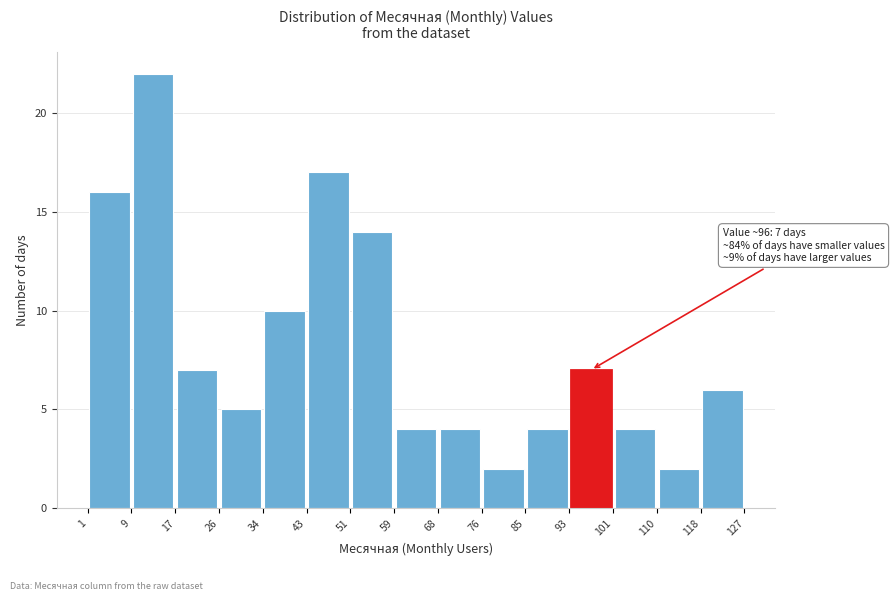

Over which range of the x-axis is the bar tallest?

9 to 17